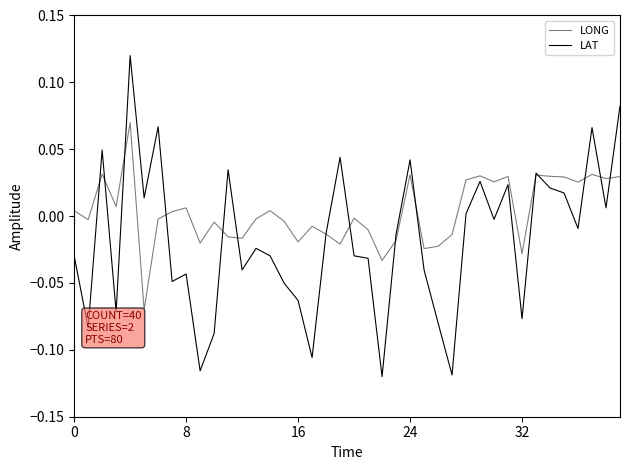

Which series has the largest range (max minus min)?

LAT